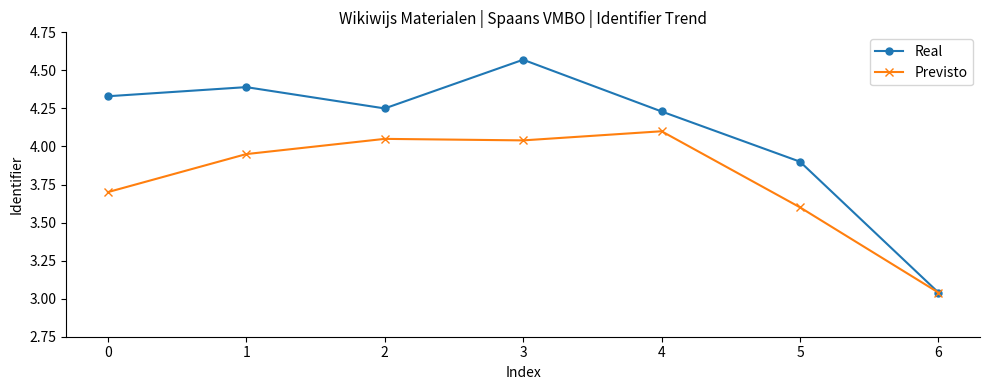

True or false: Previsto has more than 2 points higher than both neighbors.

False